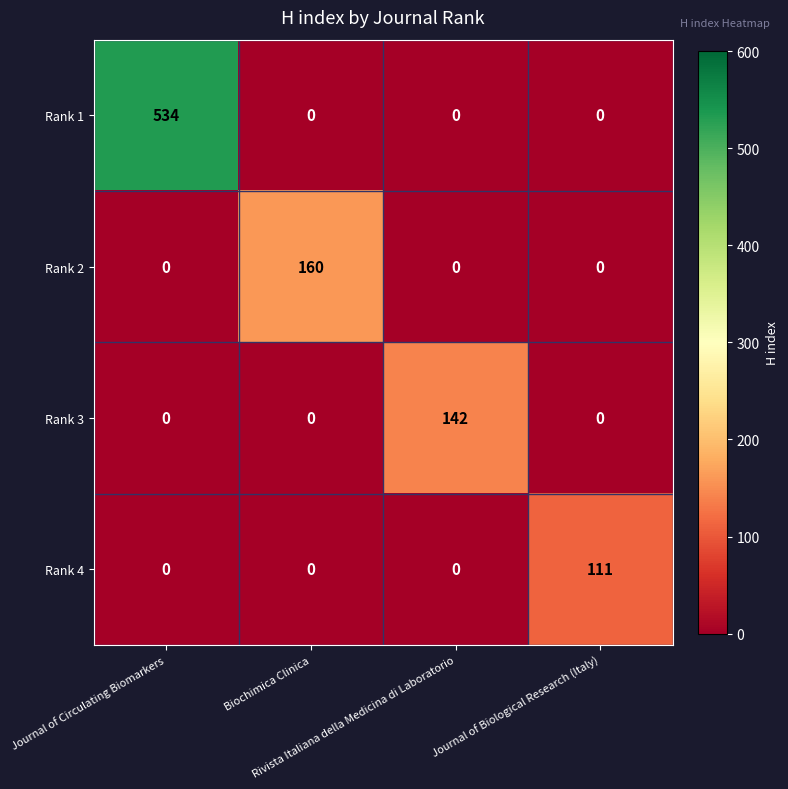

List the series in order of their peak value, lowest first.

Rank 4, Rank 3, Rank 2, Rank 1